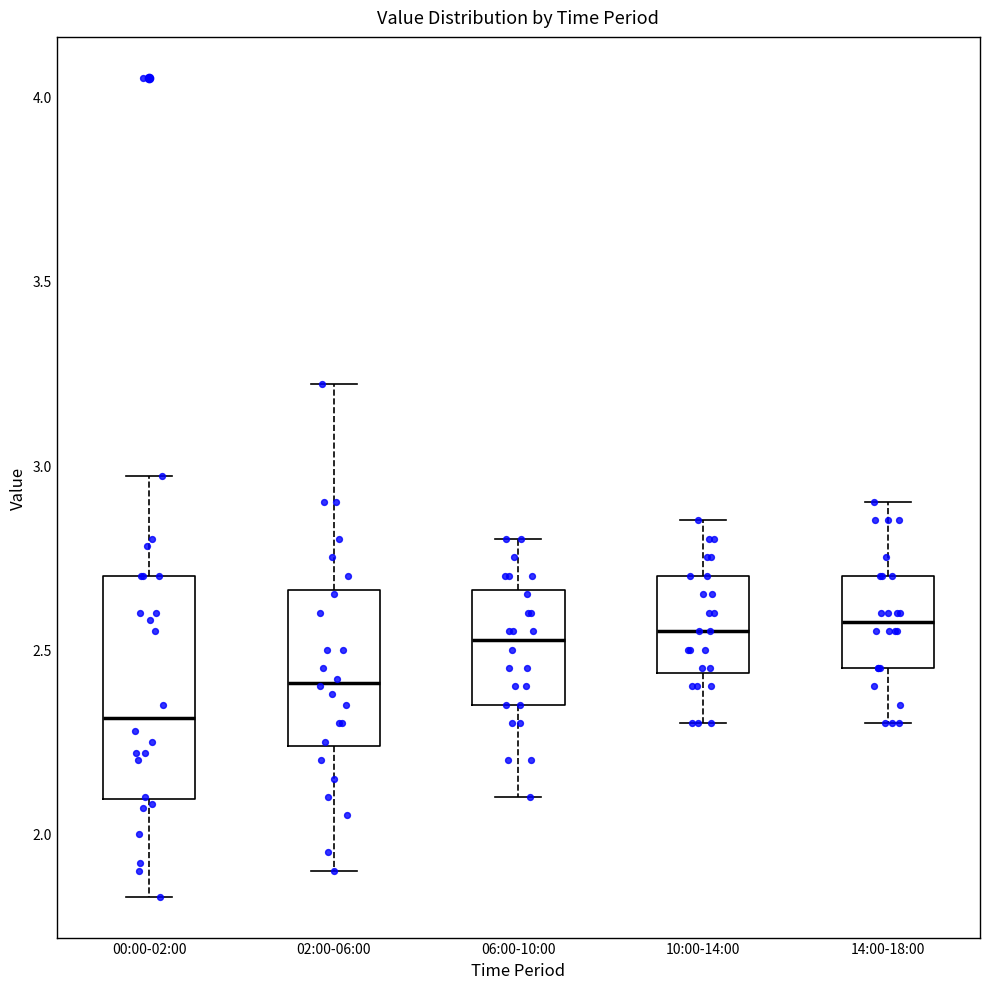

Which box is the tallest, from its lower edge to its upper edge?

00:00-02:00